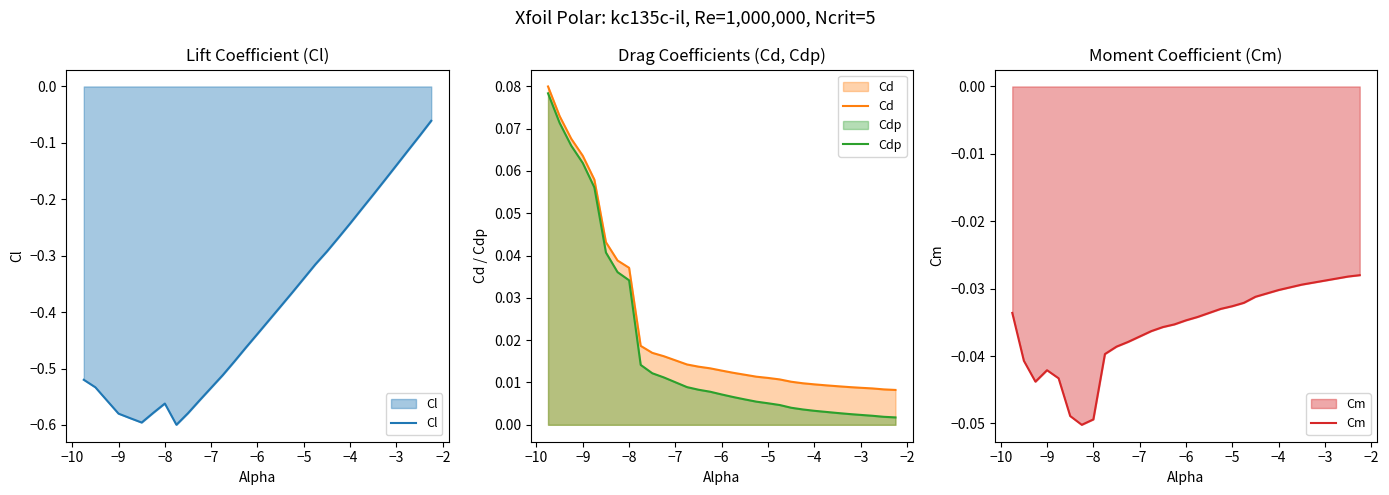

Is it true that Cl equals -0.6 at −6?

False